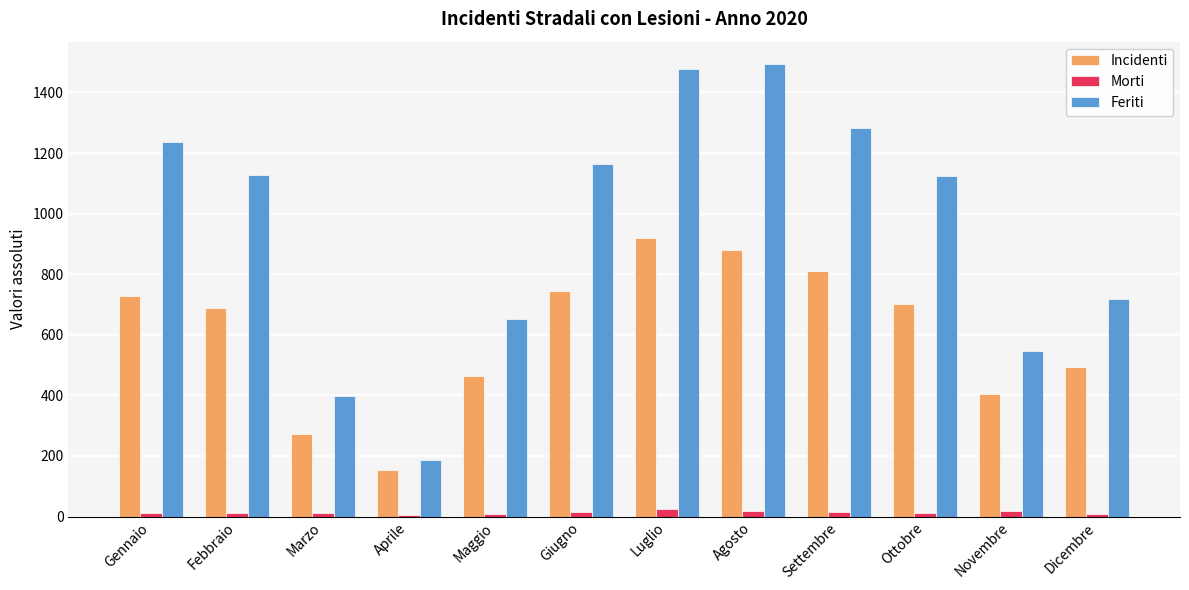

What is the maximum value shown in the chart?

1493